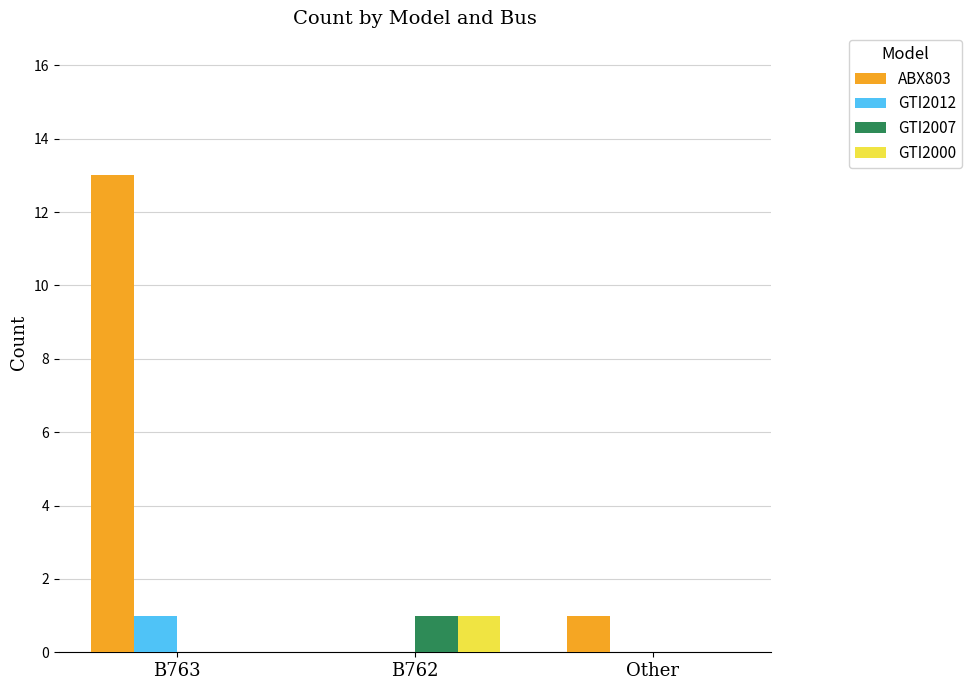

Is the value of GTI2000 at B763 greater than the value of ABX803 at Other?

No